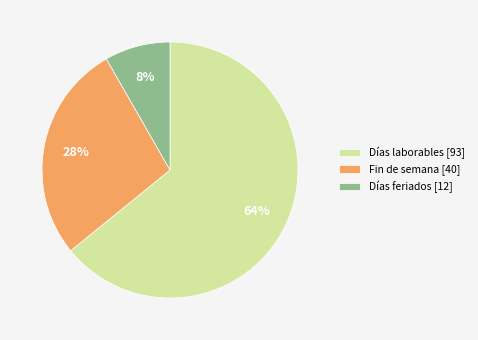

How many segments does this pie chart have?

3